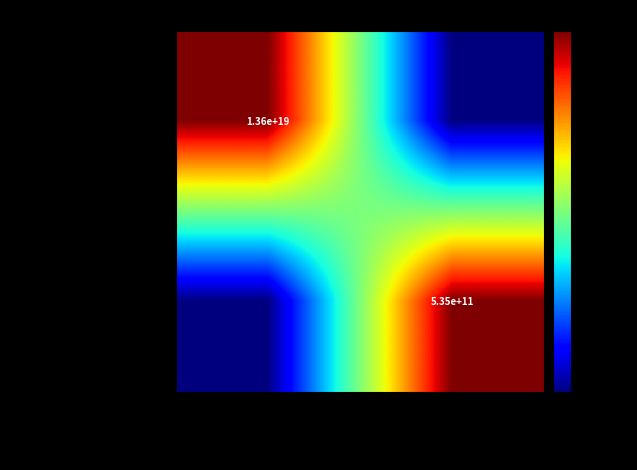

True or false: [Snow, snow, everywhere!] has a value of 13600000000000000000 at snow_snow_everhwere_grote.

True